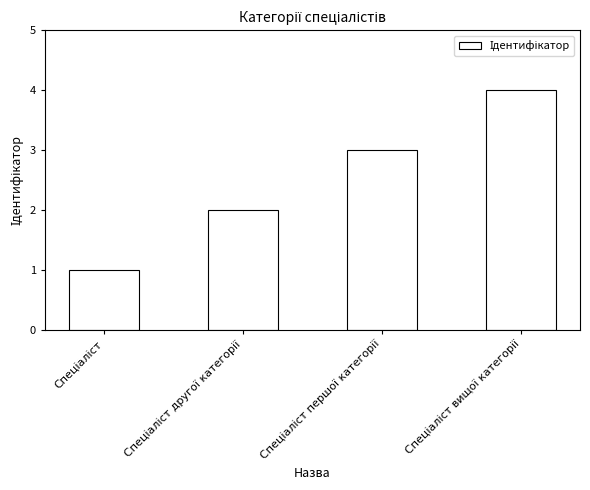

What is the difference between the maximum and minimum values?

3